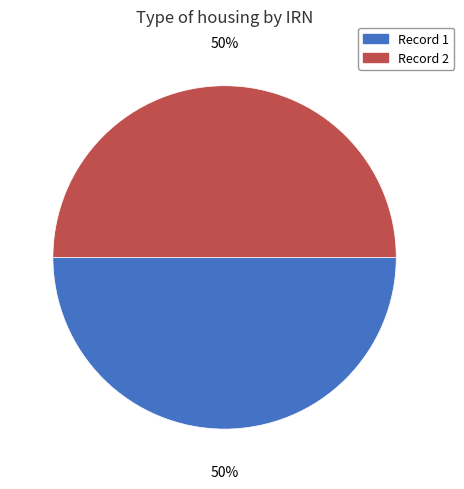

To the nearest percent, what is the average slice percentage?

50%